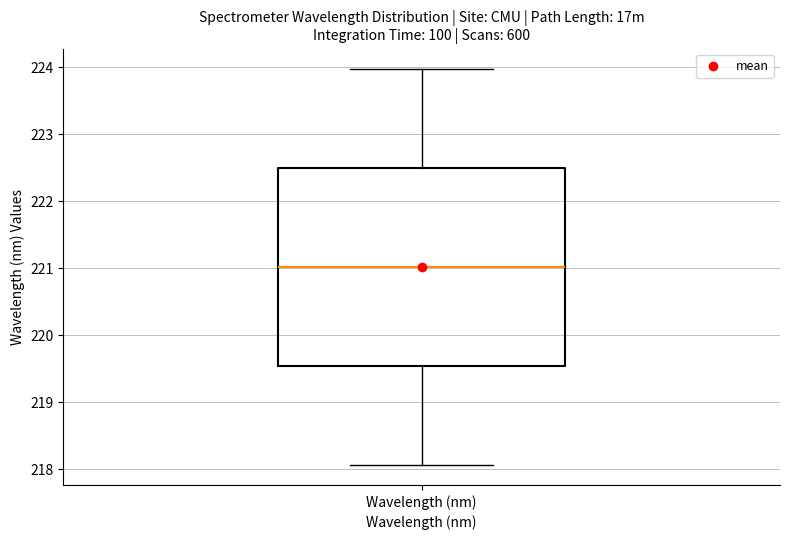

Where does the lower whisker of the box for Wavelength (nm) end on the y-axis? The values are not printed on the chart, so give them approximately, as read against the axis.

218.1